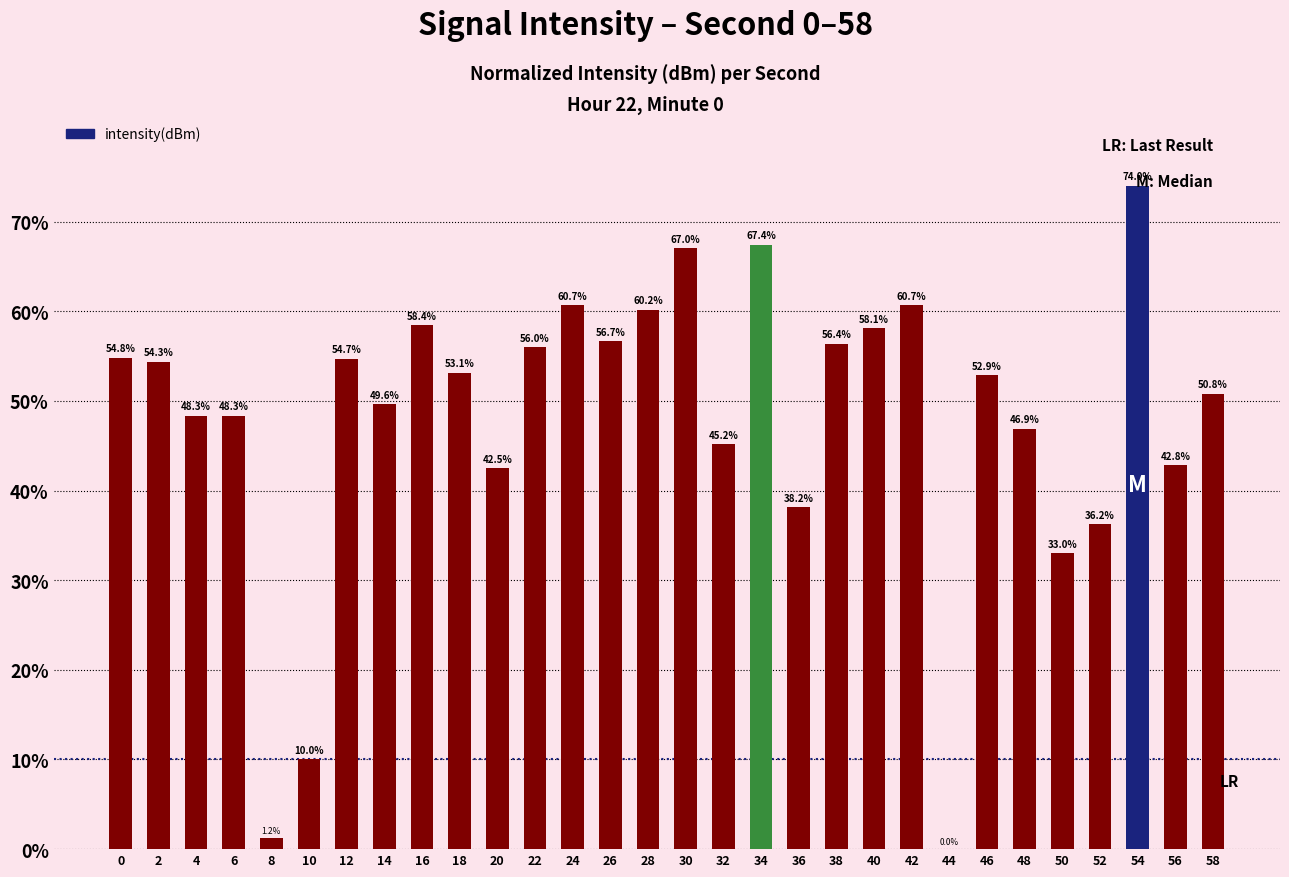

At which label is the value closest to 37?

52